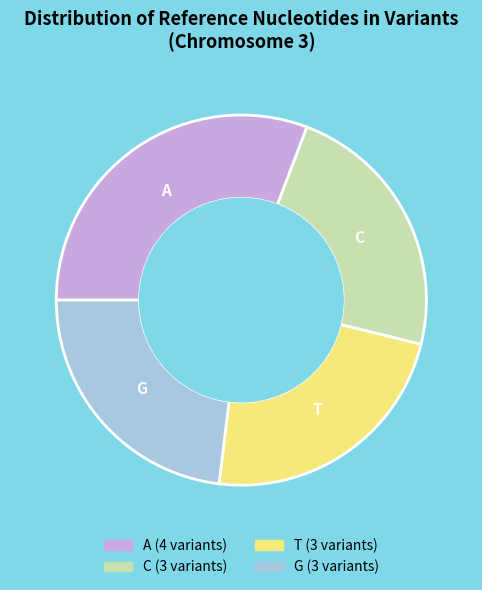

Count the number of slices in the pie.

4